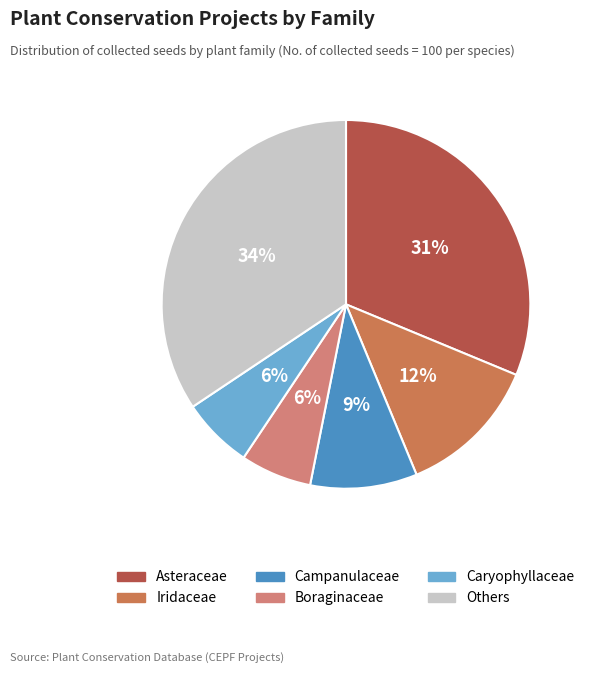

To the nearest percent, what is the combined percentage of Others and Caryophyllaceae?

41%